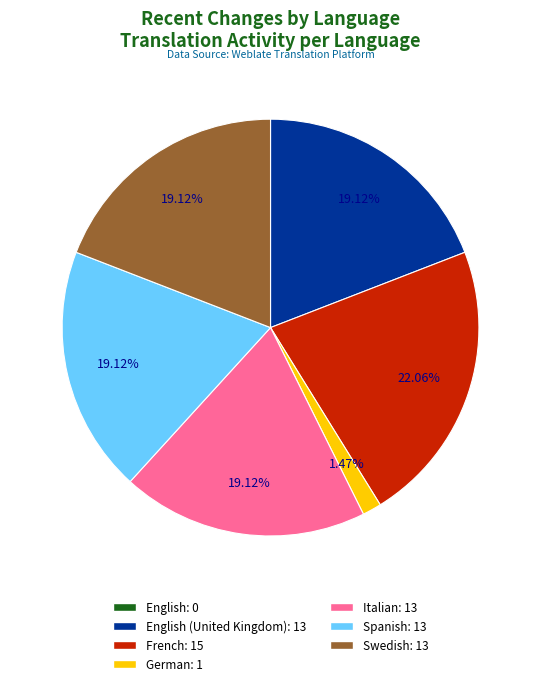

Does any single category account for the majority?

No